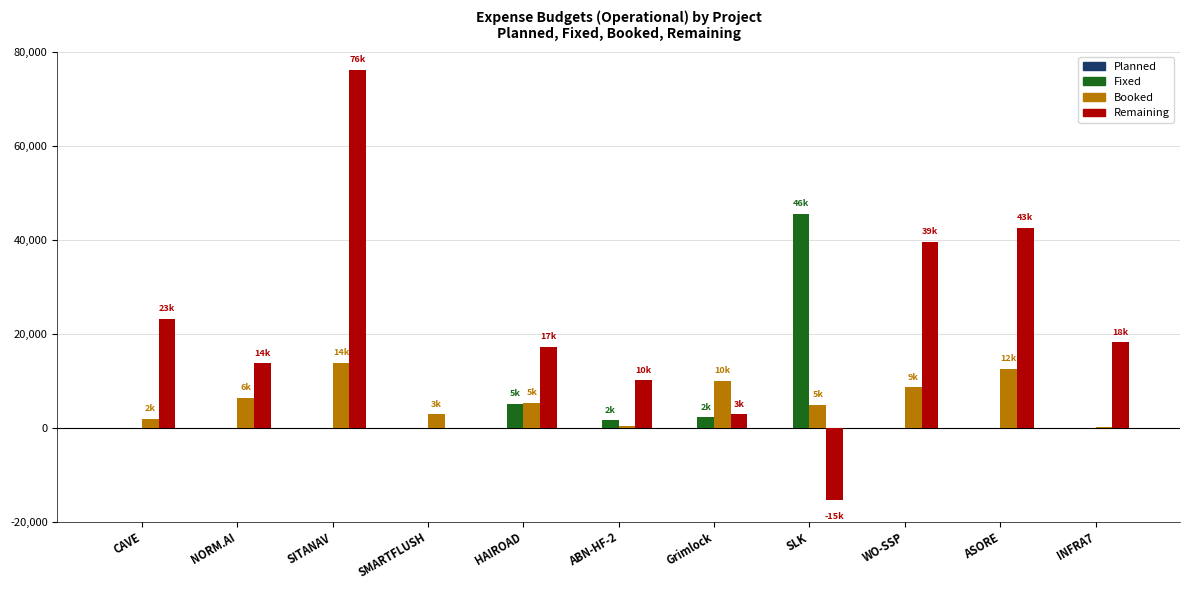

Between SITANAV and ABN-HF-2, which series saw the biggest shift?

Remaining